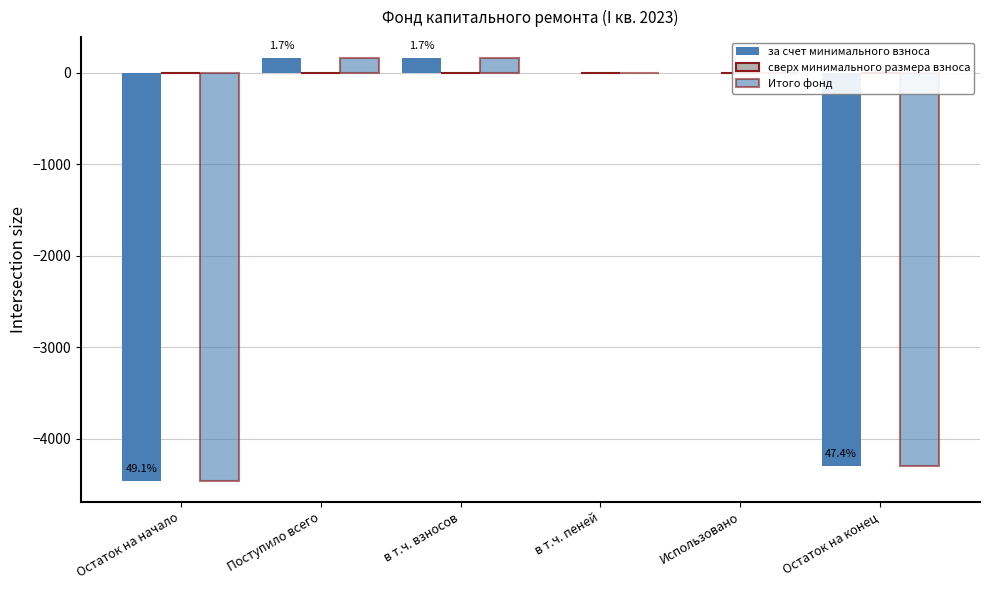

How many groups of bars are there?

6